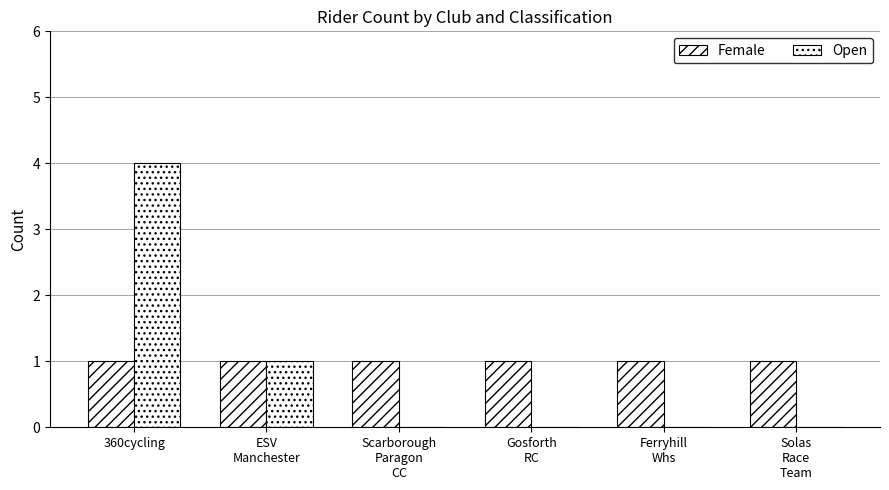

How many groups of bars are there?

6